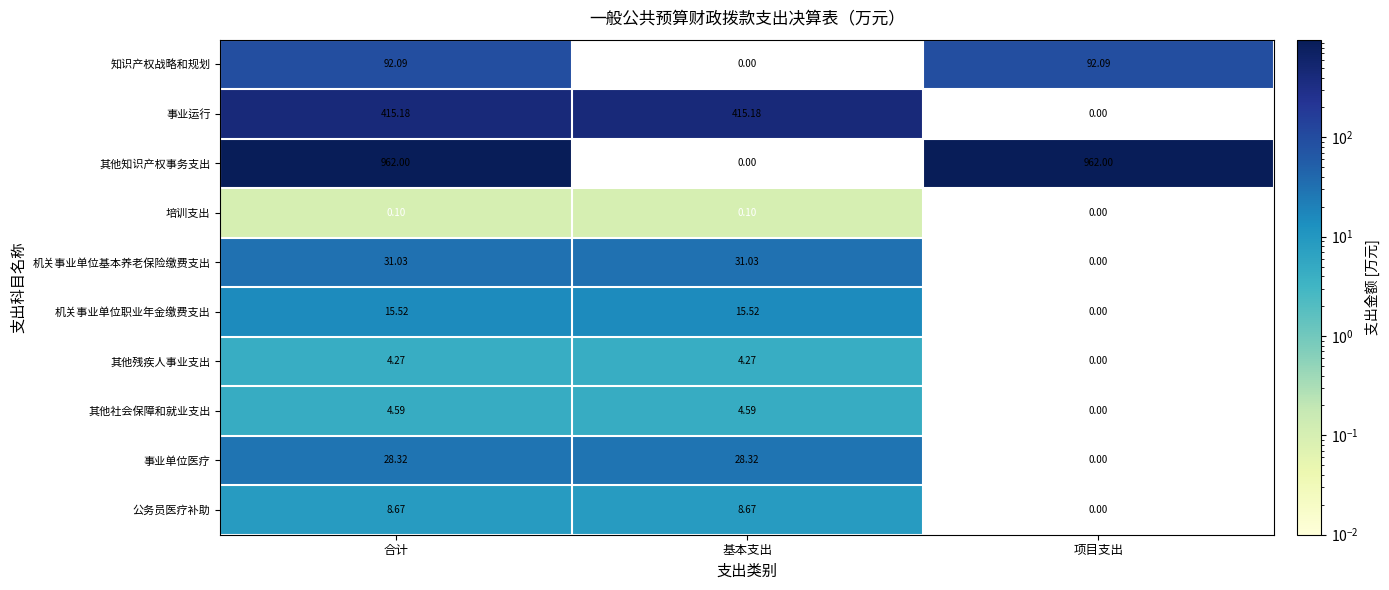

Where does the 其他社会保障和就业支出 series first go above 4?

合计